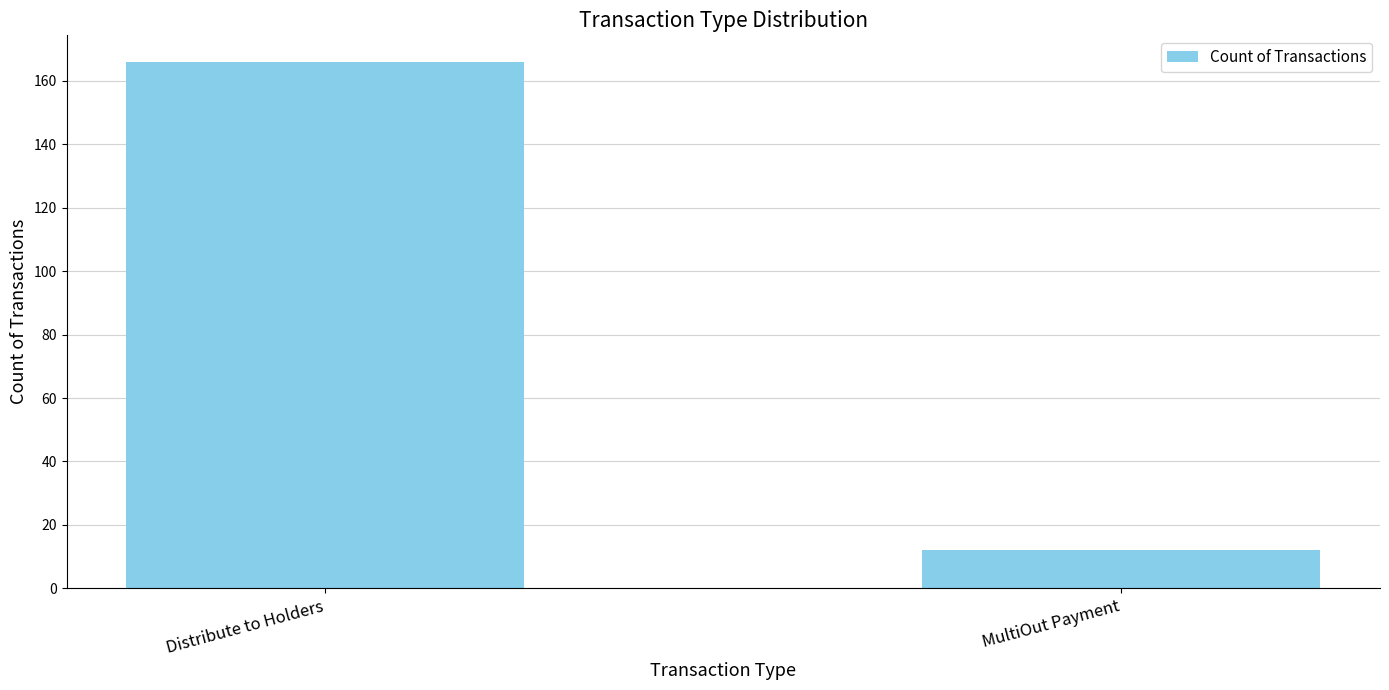

What is the minimum value shown in the chart?

12